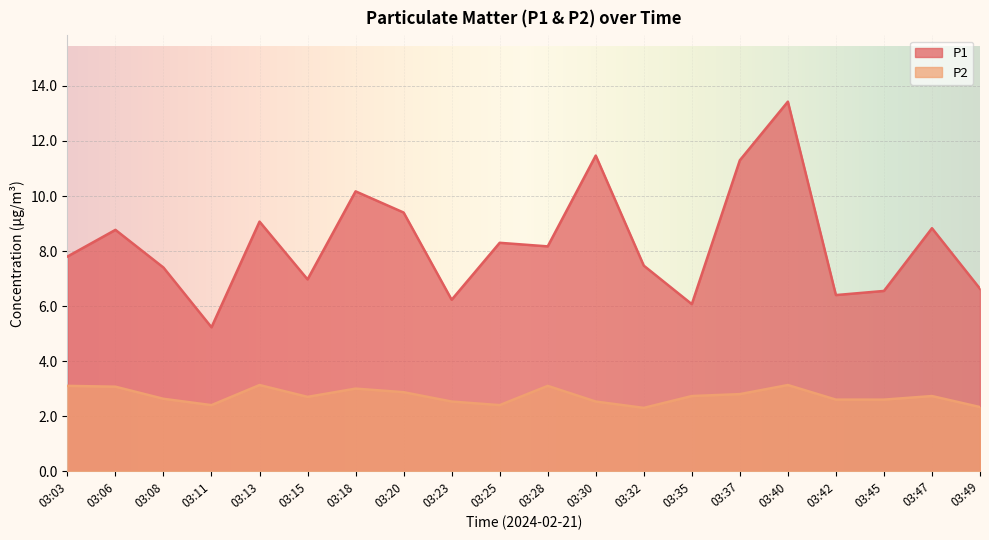

The P2 series shows 2.3 at 03:32. True or false?

True